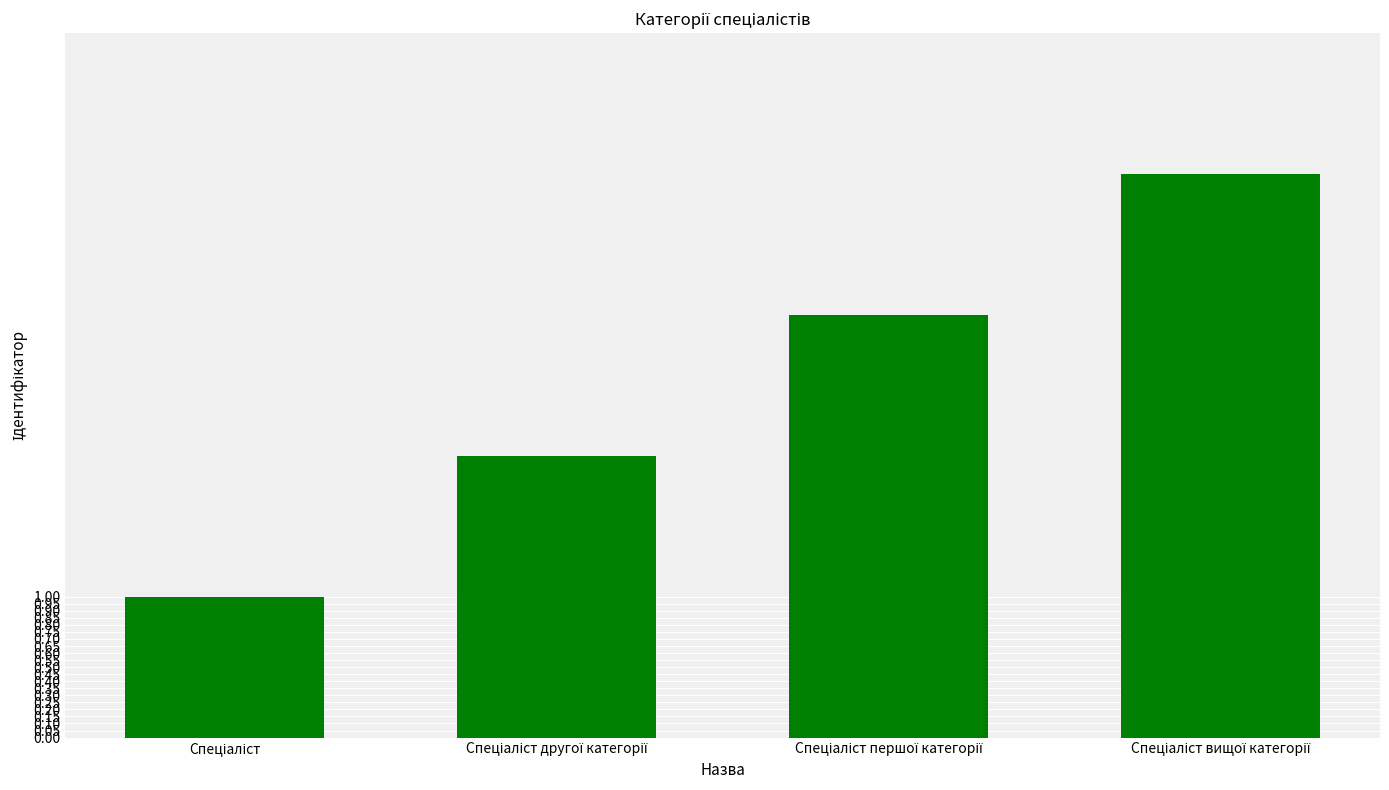

How many values are below 3?

2